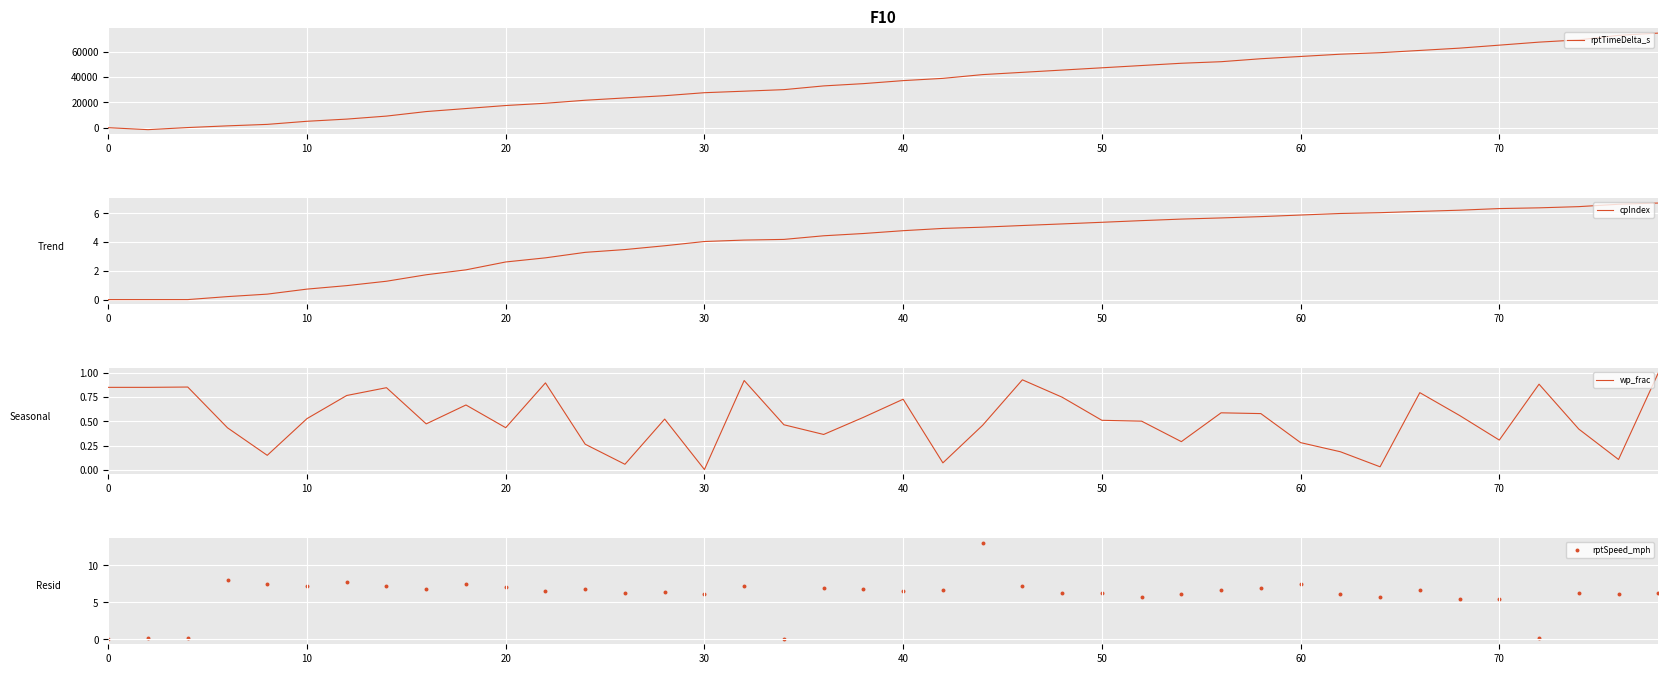

Which series has the largest Y range (max minus min)?

rptTimeDelta_s